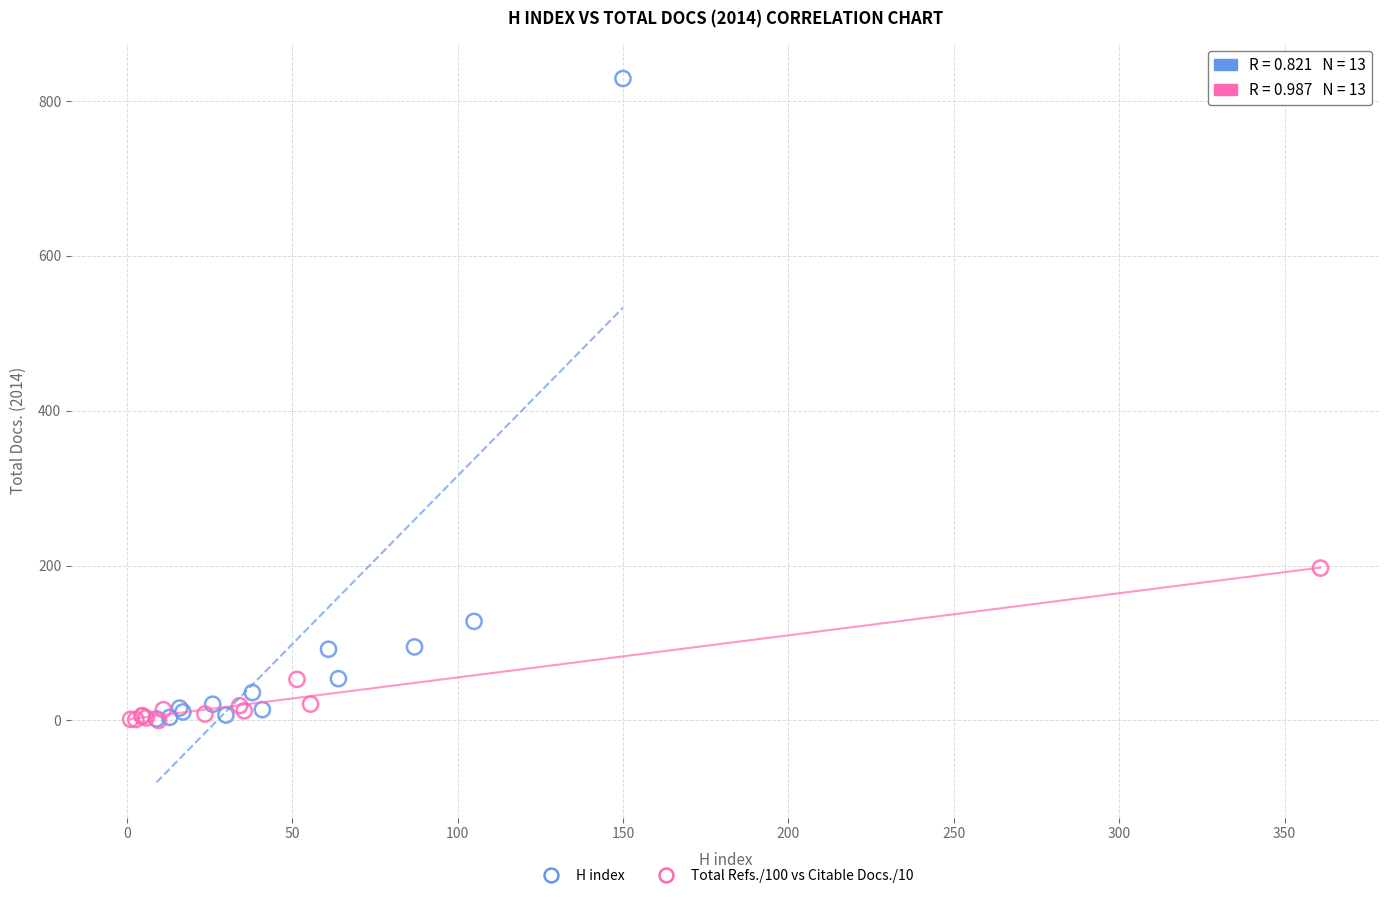

Which series reaches the maximum Y coordinate?

H index